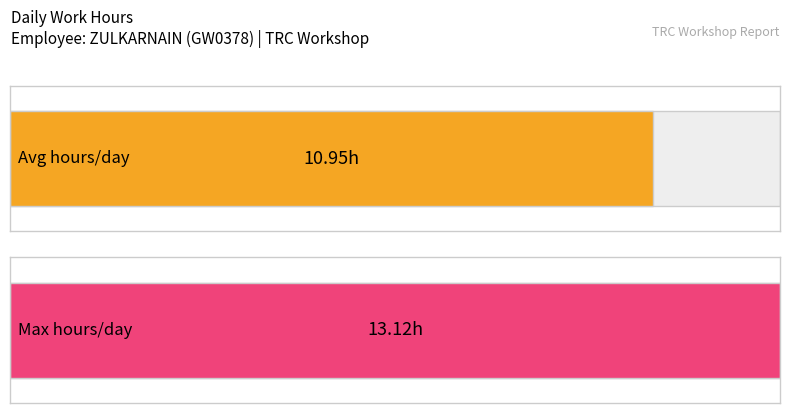

True or false: the data shows 7.6 at 19.

False